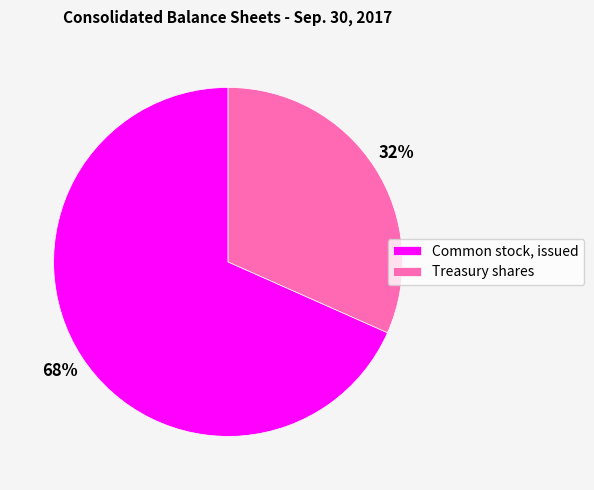

What is the smallest slice in the pie chart?

Treasury shares